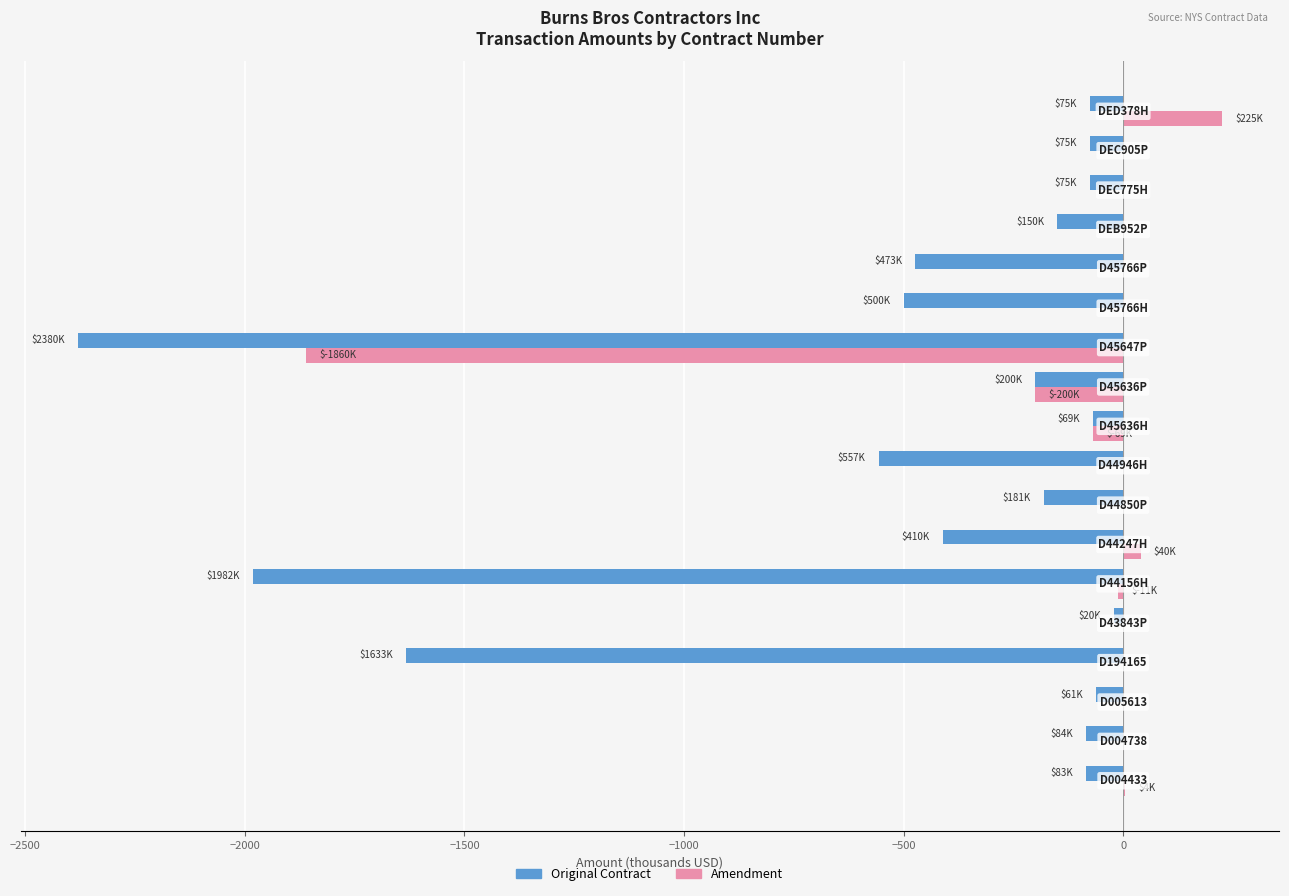

What is the greatest value displayed?

225.0